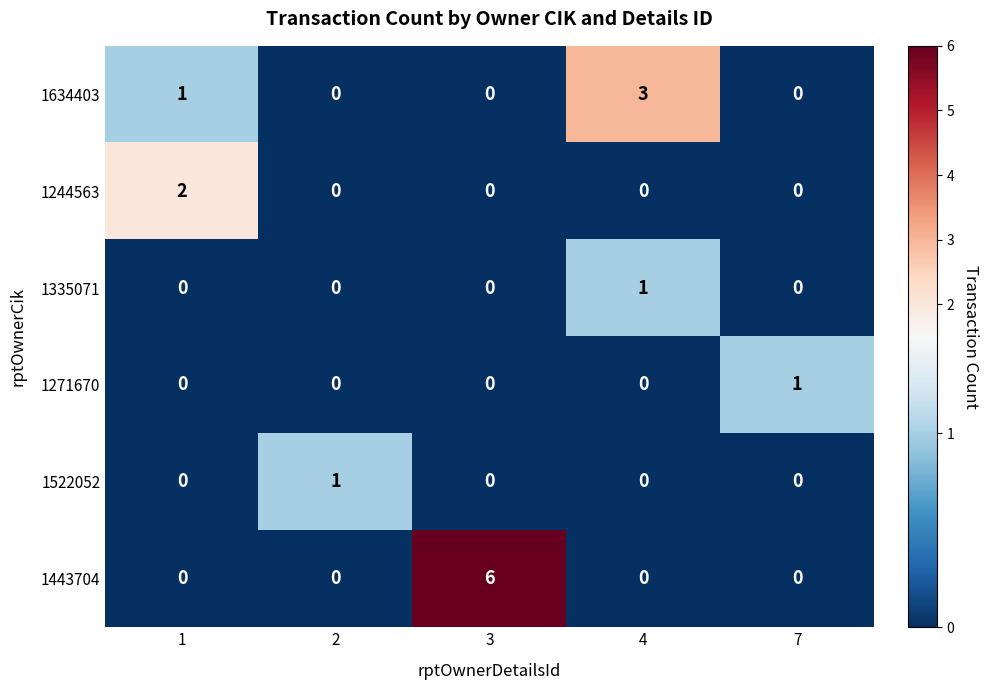

Reading right to left, list all the values displayed in this chart.

1634403: 0	3	0	0	1
1244563: 0	0	0	0	2
1335071: 0	1	0	0	0
1271670: 1	0	0	0	0
1522052: 0	0	0	1	0
1443704: 0	0	6	0	0